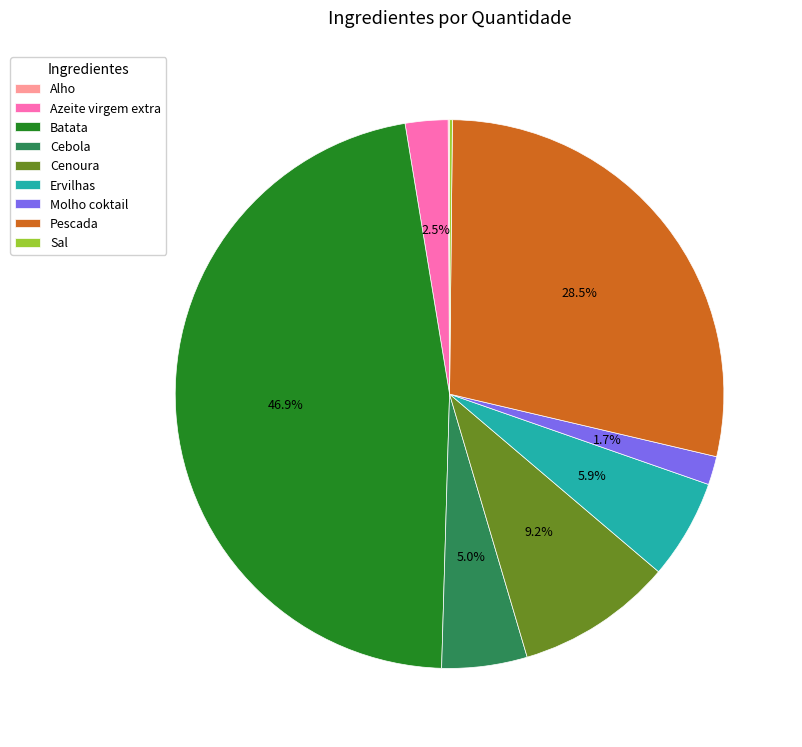

To the nearest percent, what is the average slice percentage?

11%